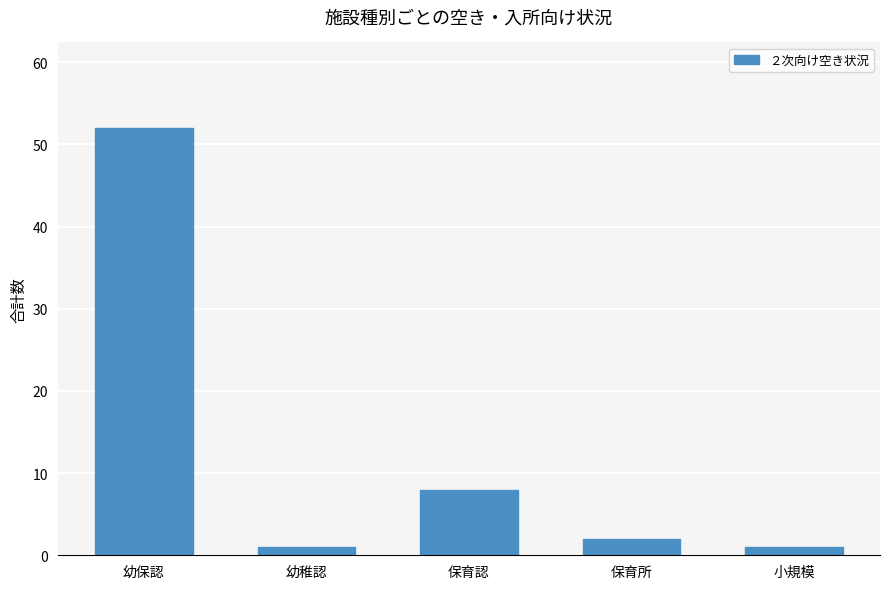

Where does the data first go above 2?

幼保認